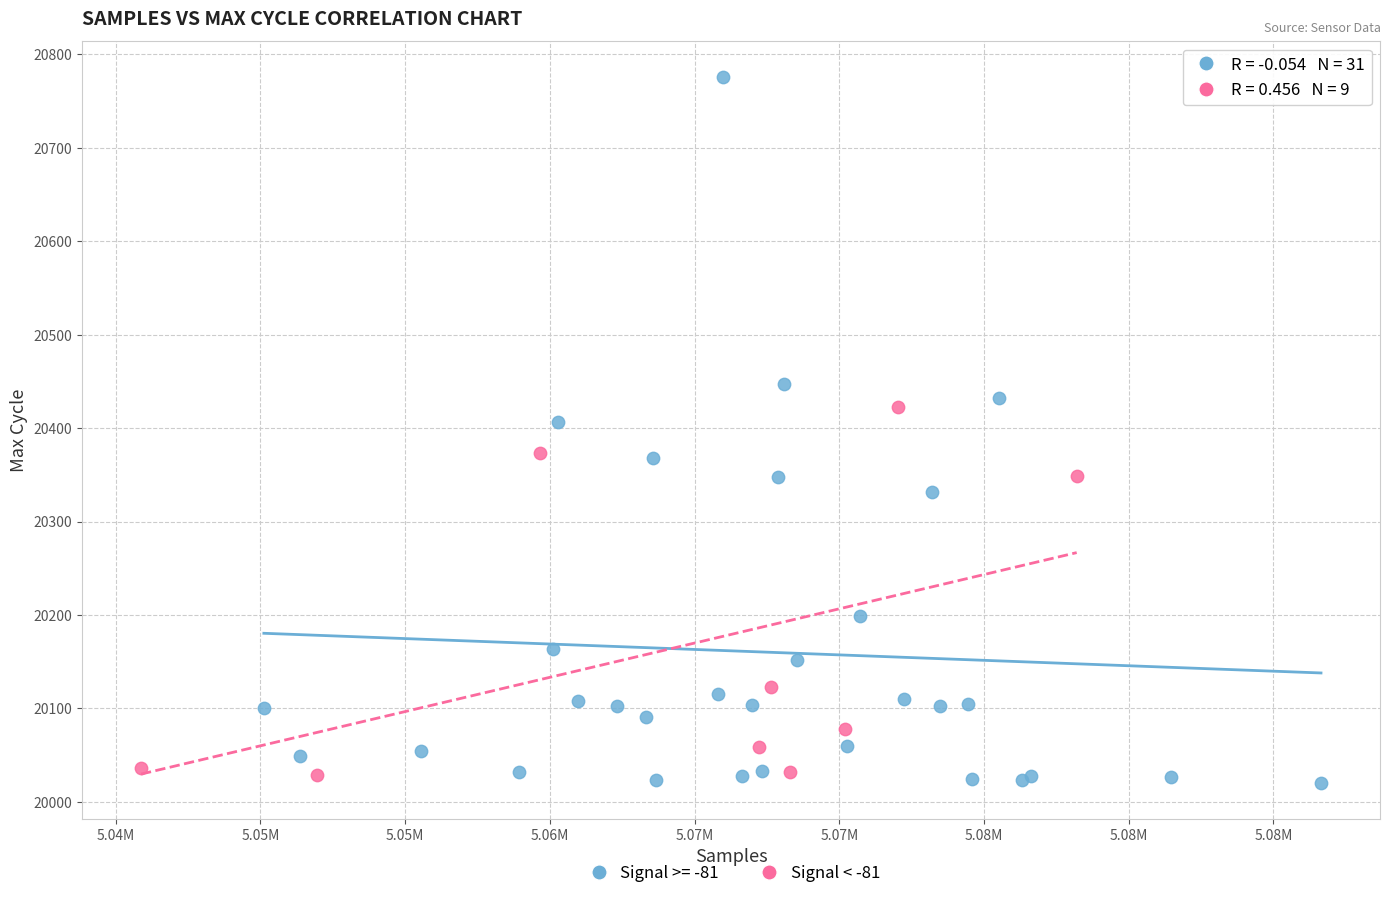

Which series contains the highest Y value?

Signal >= -81